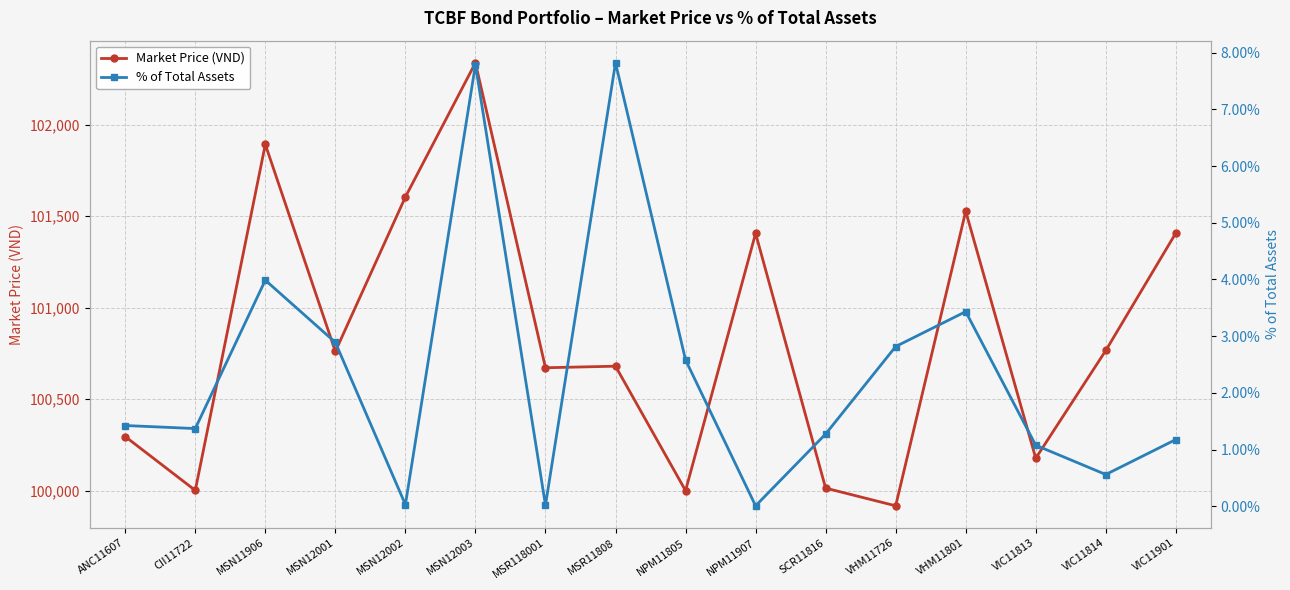

What are all the series names shown in the legend?

Market Price (VND), % of Total Assets